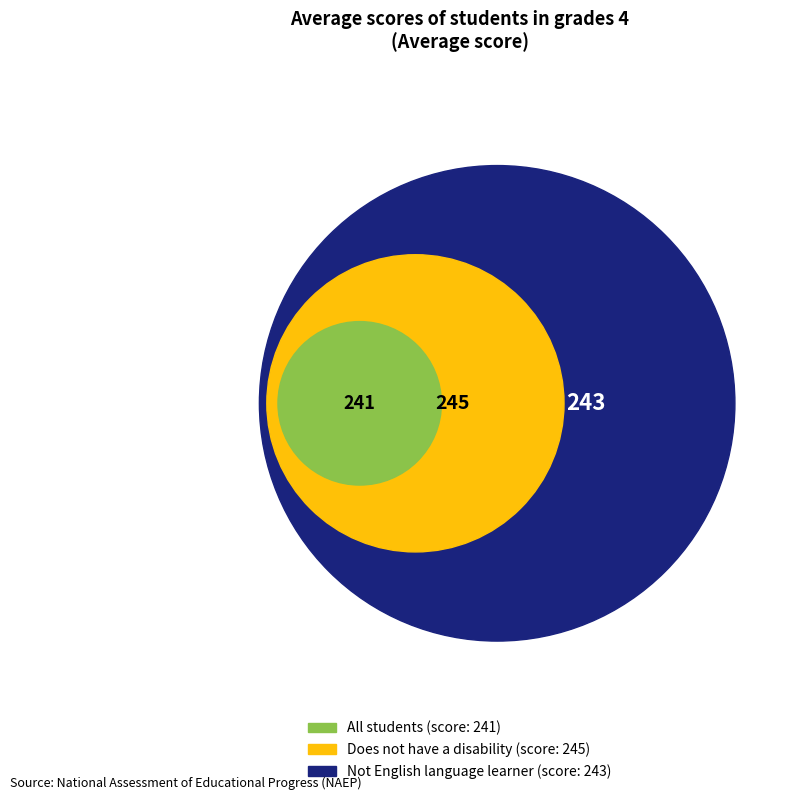

Is there any slice that represents more than half of the pie?

No